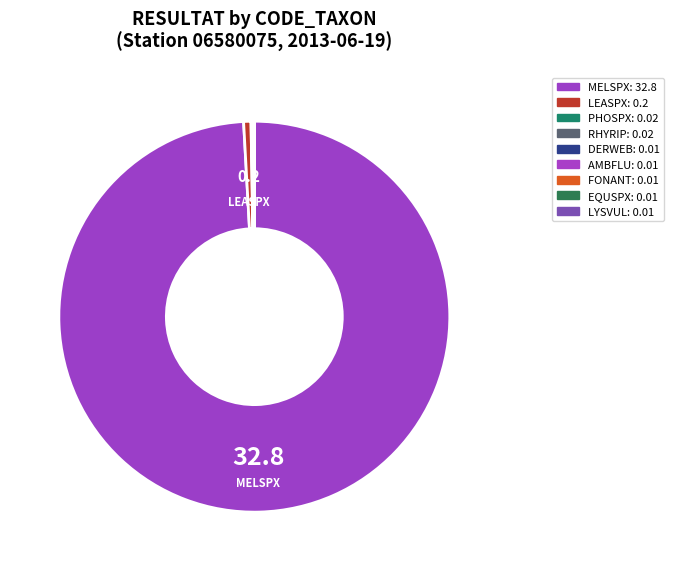

Rank the categories by value from lowest to highest.

DERWEB, AMBFLU, FONANT, EQUSPX, LYSVUL, PHOSPX, RHYRIP, LEASPX, MELSPX